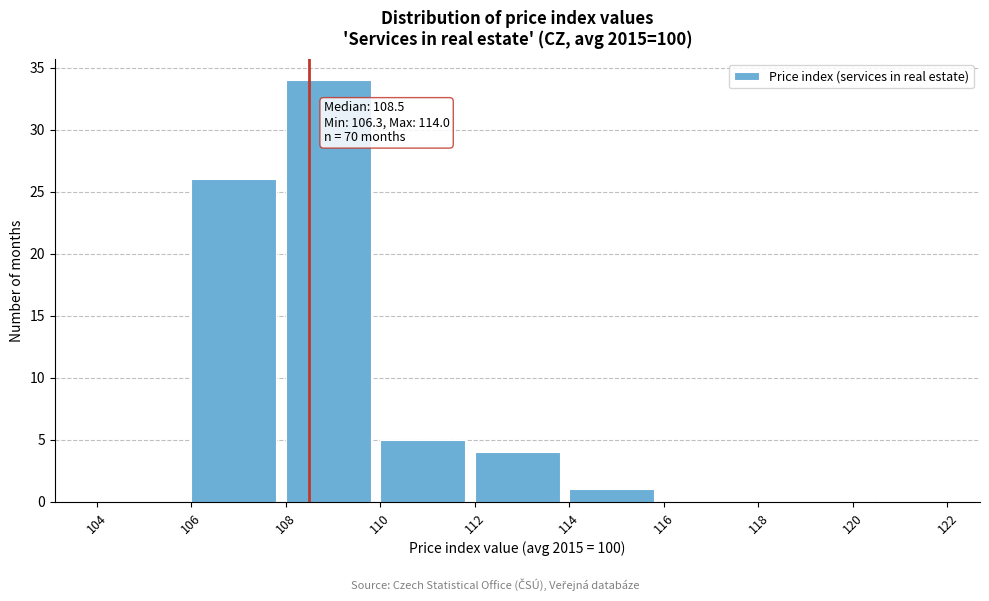

Which range on the x-axis has the tallest bar?

108 to 110